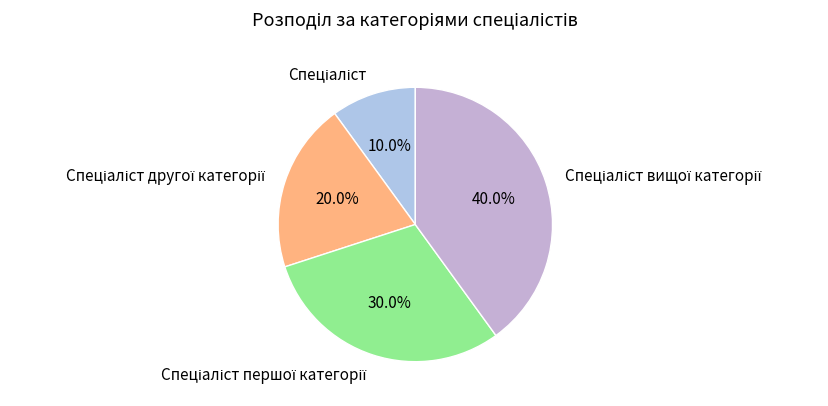

How many segments does this pie chart have?

4